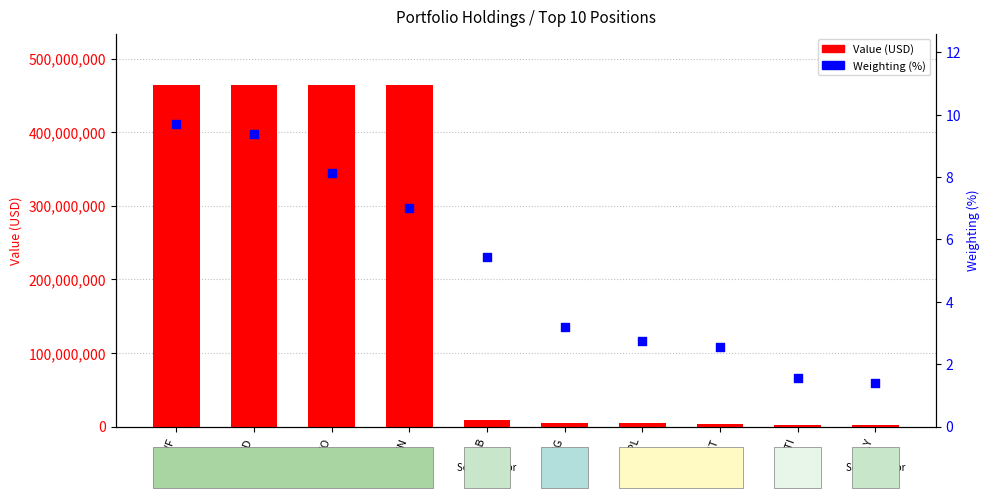

Is the value of Weighting (%) at IWN greater than the value of Value (USD) at XLB?

No